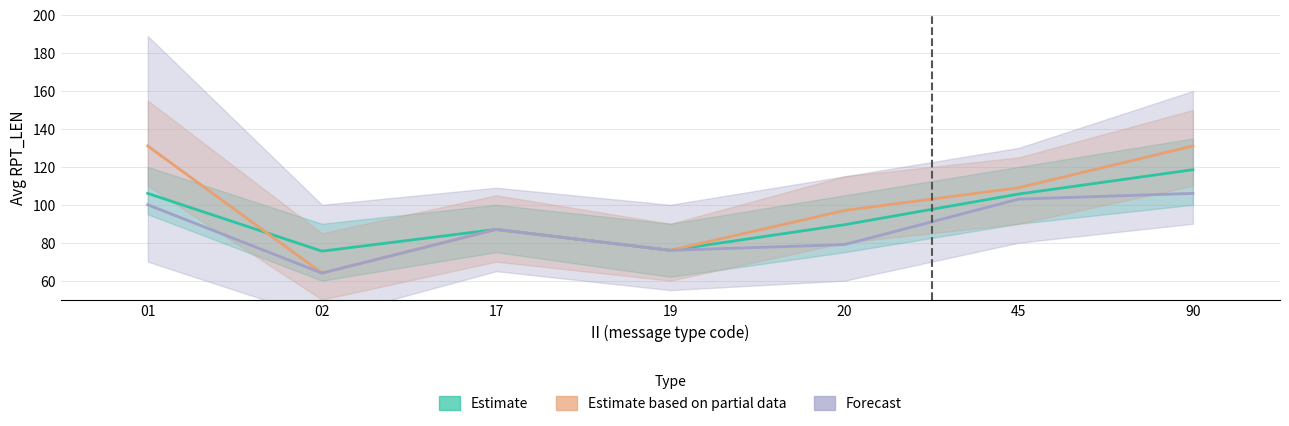

True or false: Estimate and Forecast cross at least once.

False